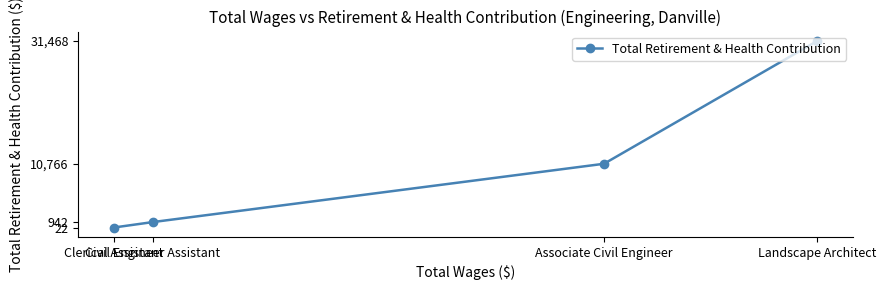

True or false: the data has more than 2 interior local peaks.

False